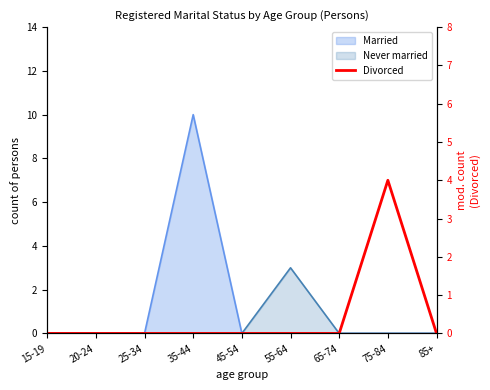

Which has a higher value, 85+ or 55-64?

85+